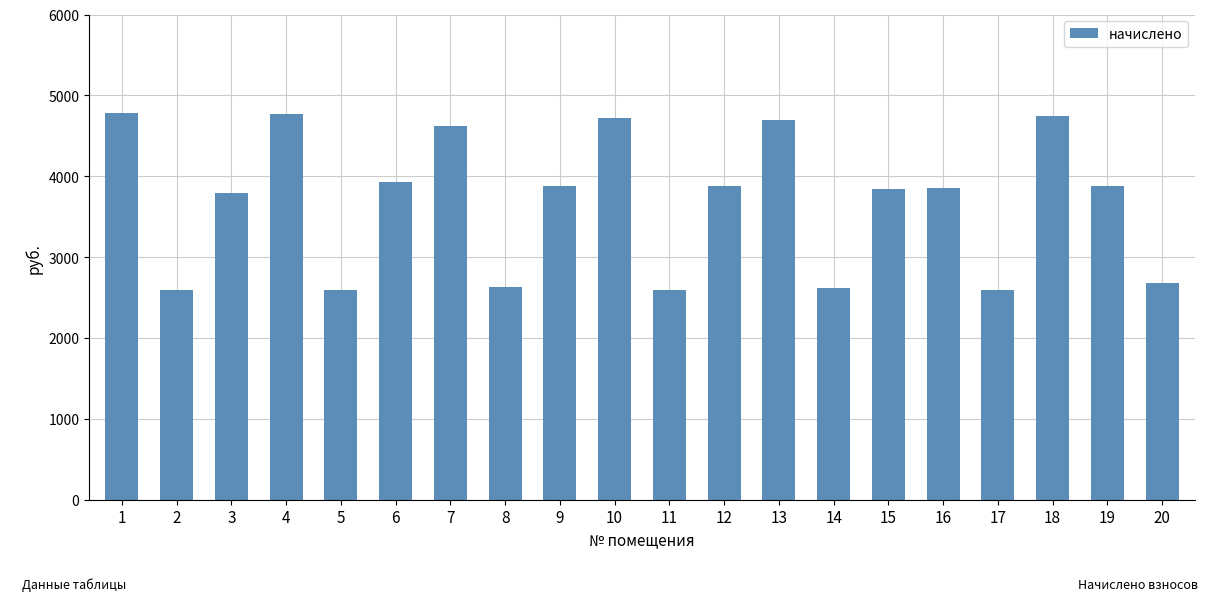

What is the minimum value shown in the chart?

2589.4